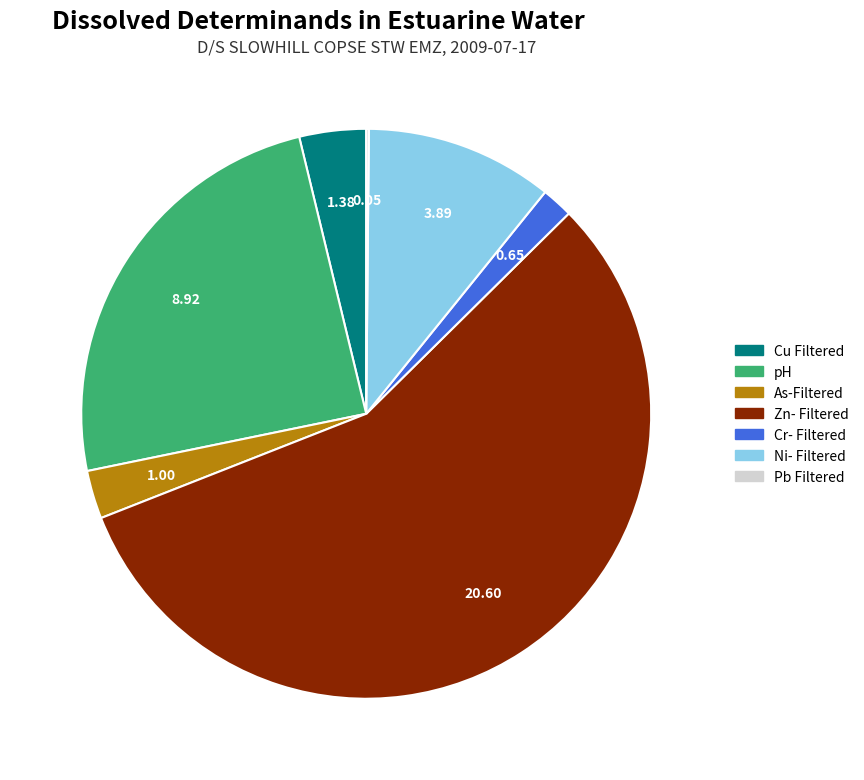

What is the largest slice in the pie chart?

Zn- Filtered